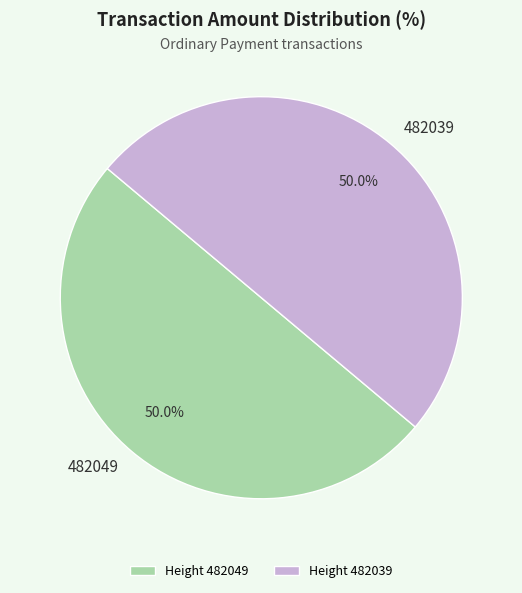

Combined, what portion of the pie is 482049 and 482039?

100.0%